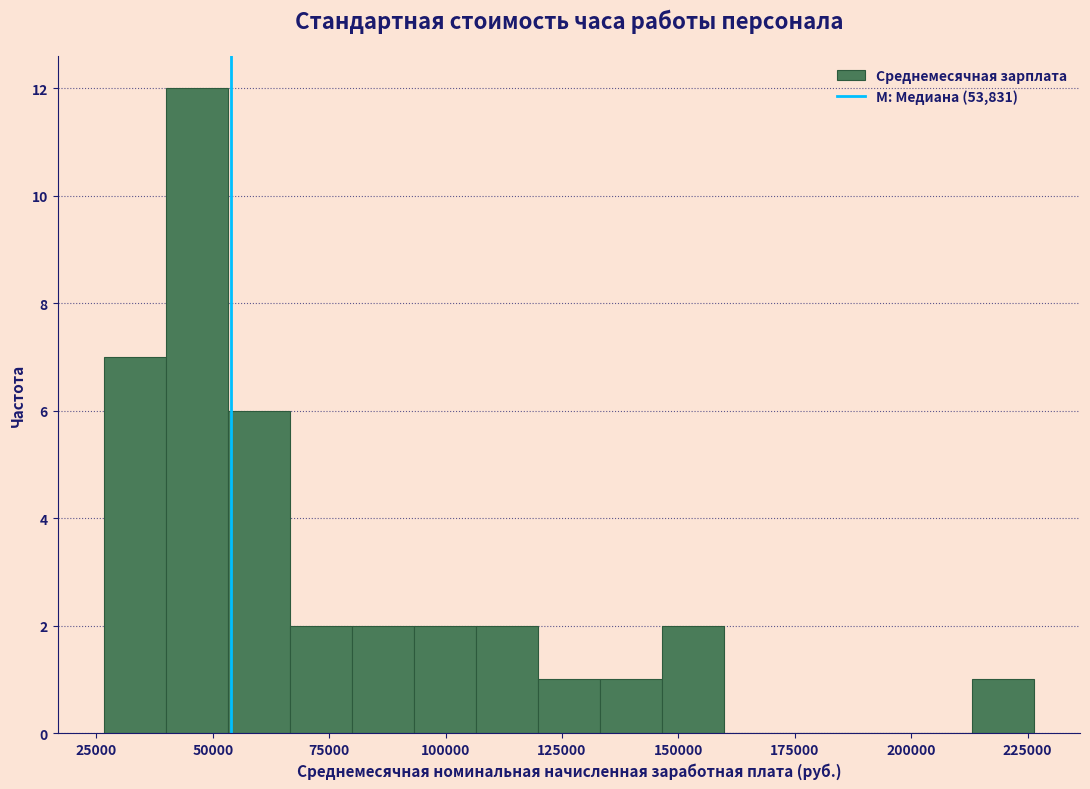

Read against the x-axis, roughly where is the centre of the tallest bar?

45000